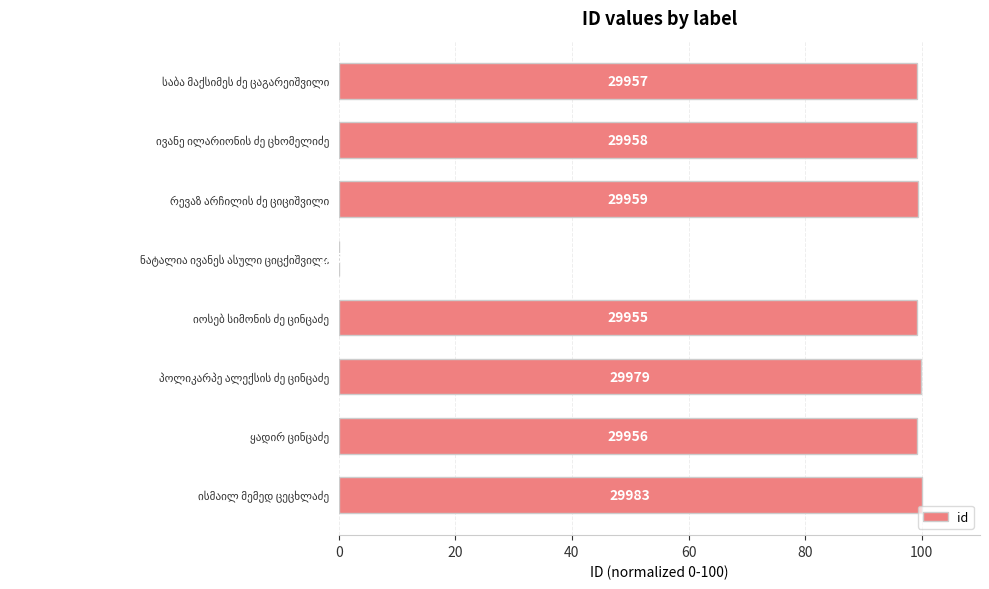

Are the bars horizontal?

Yes